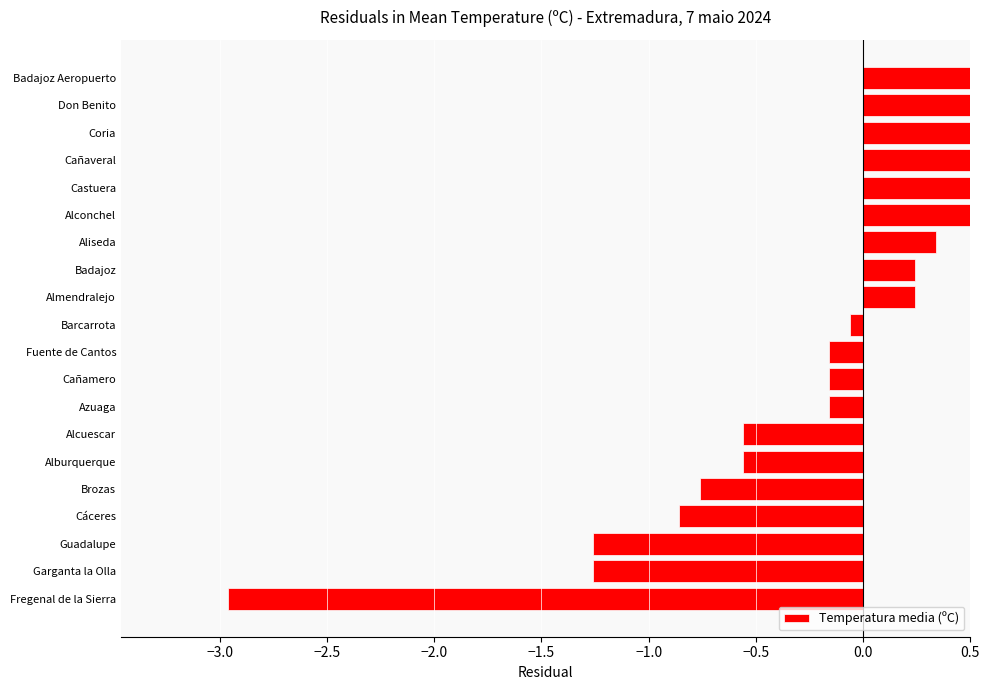

Where is the data nearest to the value 0?

Barcarrota